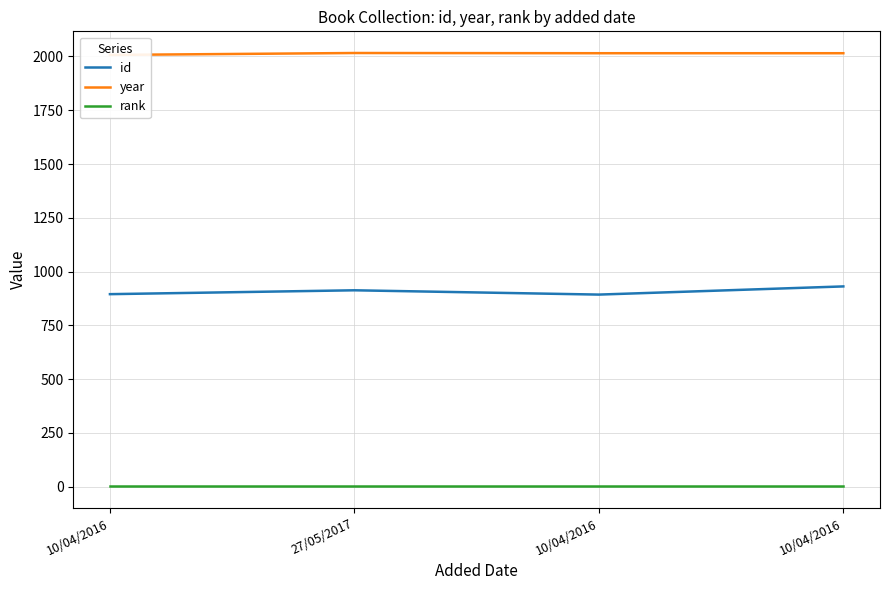

Is it true that rank equals 2 at 10/04/2016?

False